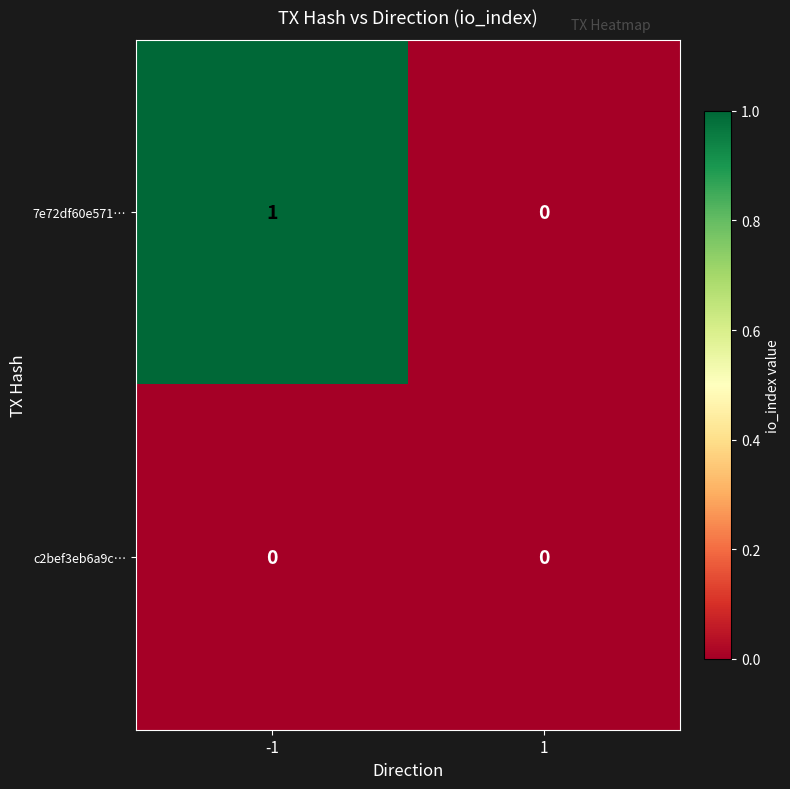

Reading left to right, what are all the values shown in this chart?

7e72df60e571…: 1	0
c2bef3eb6a9c…: 0	0